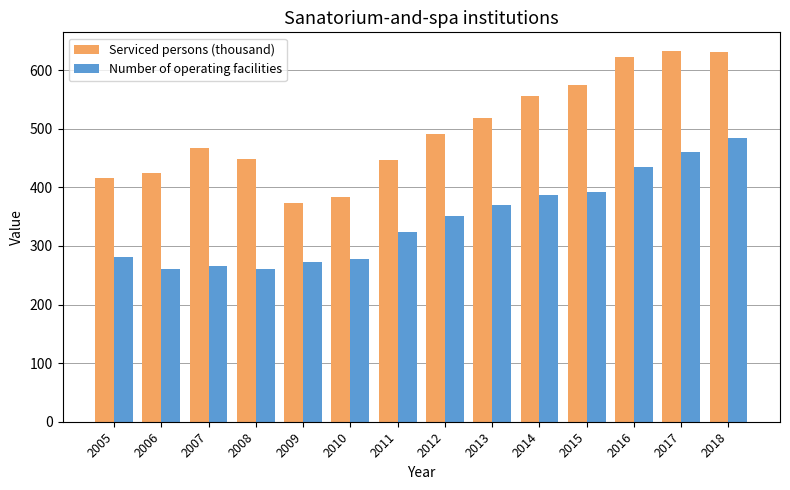

How many groups of bars are there?

14